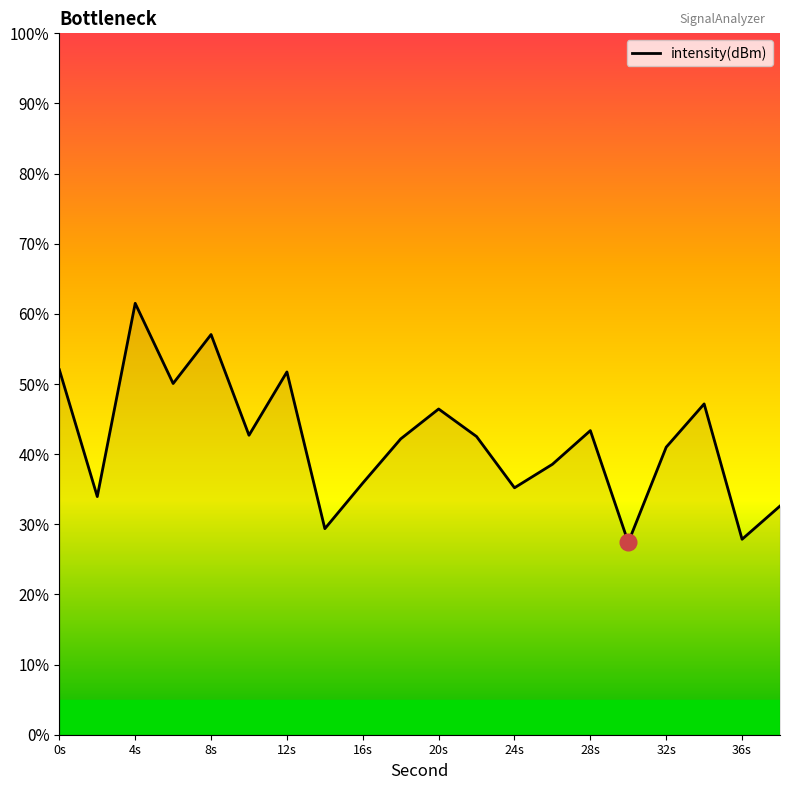

What is the difference between the maximum and minimum values?

34.1